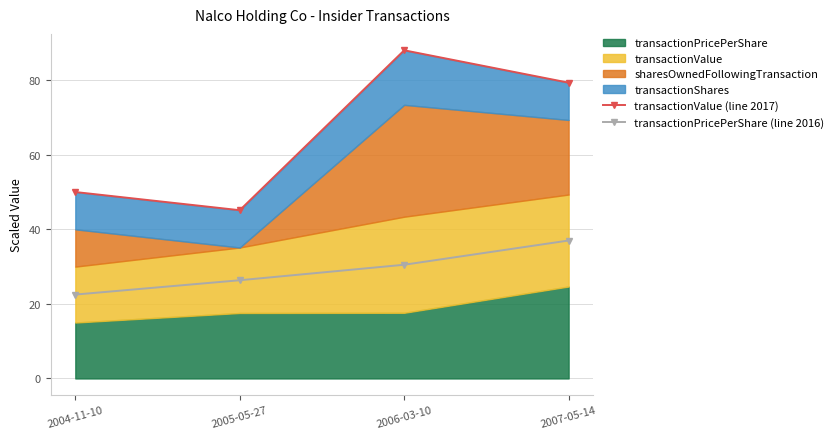

Which series has the widest spread of values?

transactionValue (line 2017)